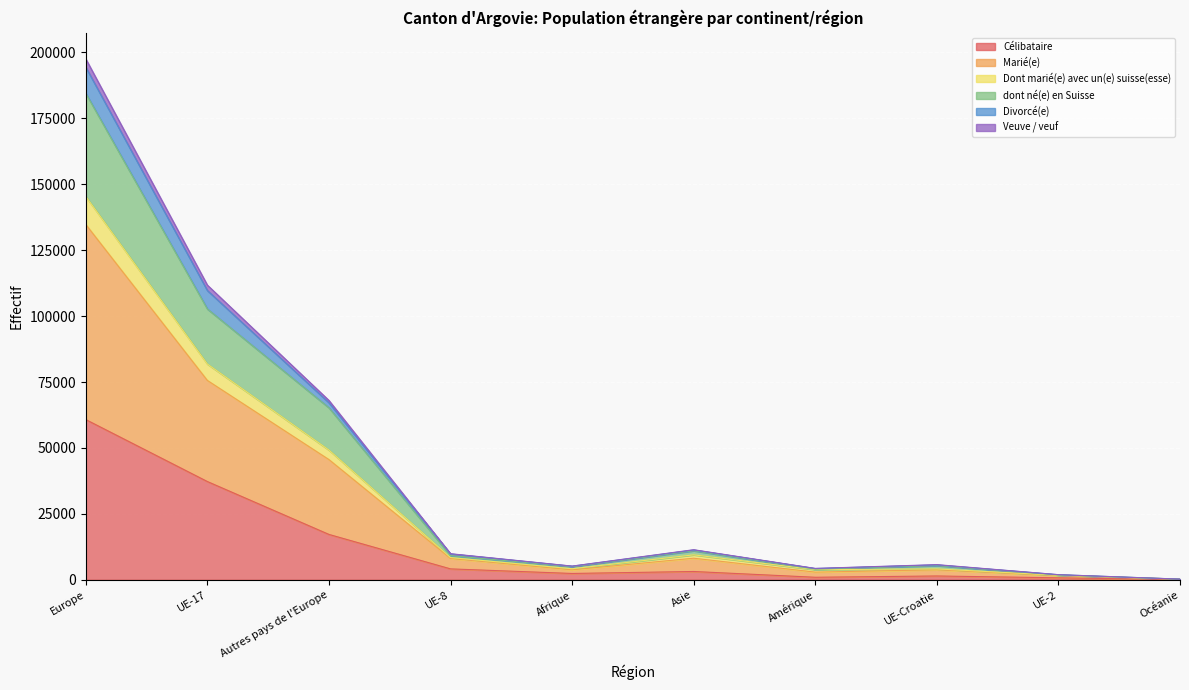

Reading right to left, extract all data points from this chart.

Célibataire: 41	721	1419	931	3120	2373	4111	17182	37242	60747
Marié(e): 214	1796	5358	3997	10987	4961	9136	65229	102702	184493
Dont marié(e) avec un(e) suisse(esse): 203	1673	4104	3804	9435	4166	8408	49178	81812	145389
dont né(e) en Suisse: 223	1905	5618	4244	11274	5130	9772	67139	109705	194425
Divorcé(e): 152	1588	3773	2883	8158	3751	8074	45568	75595	134761
Veuve / veuf: 224	1915	5725	4288	11384	5168	9870	68015	111758	197571